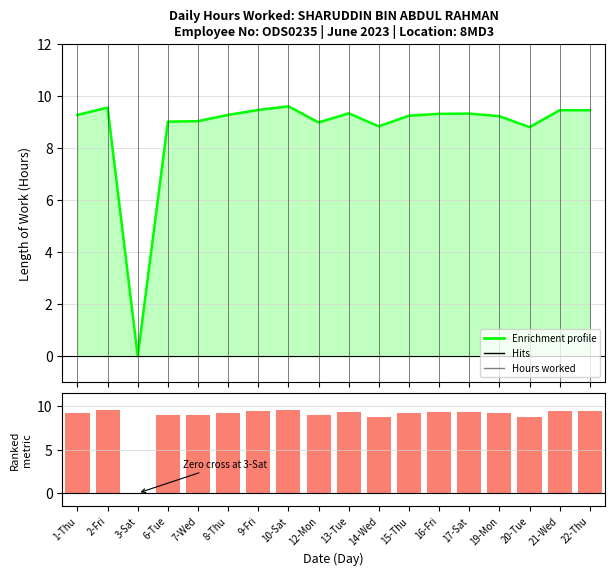

Which has a higher value, 3-Sat or 19-Mon?

19-Mon